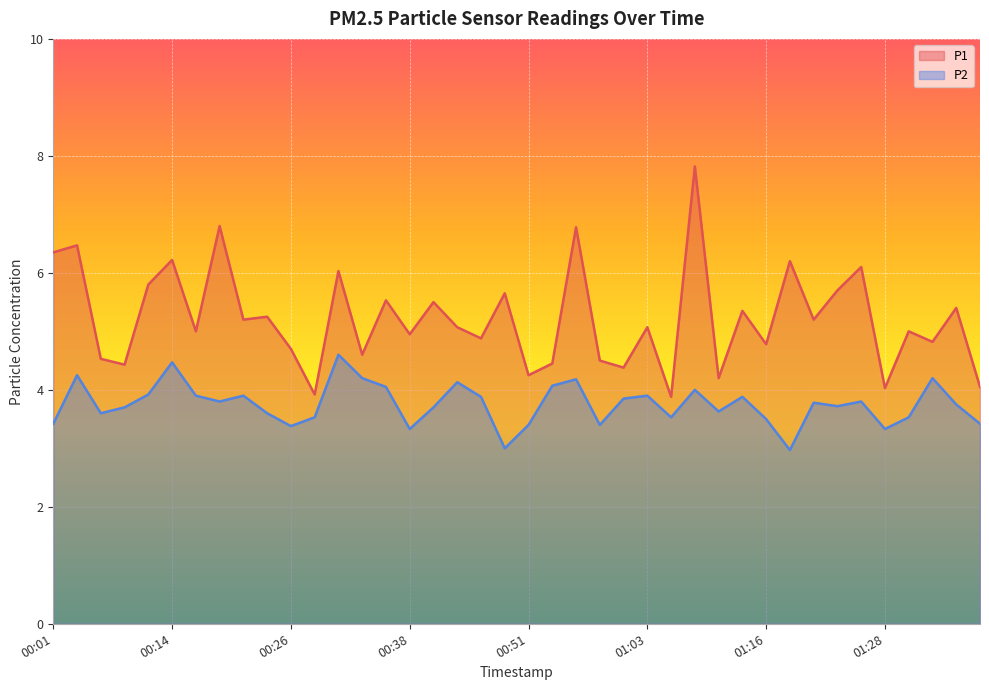

The P1 series shows 6.3 at 00:01. True or false?

True